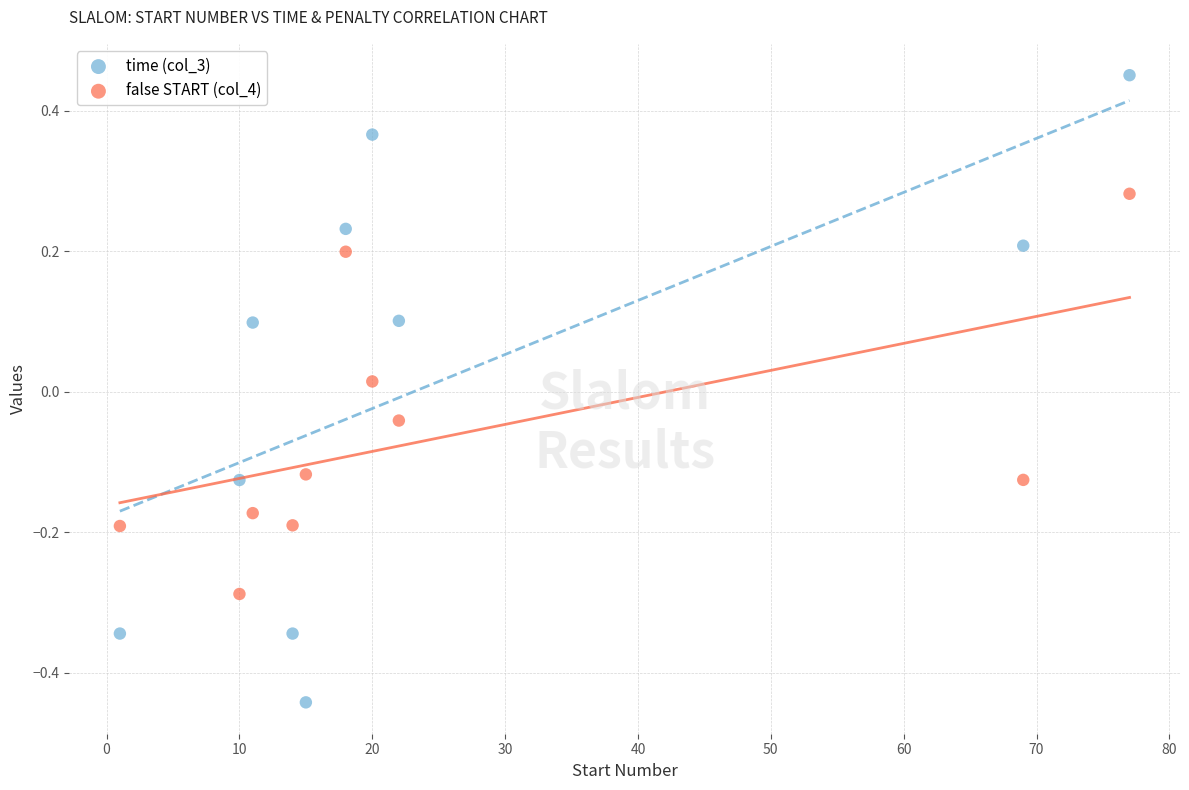

Which series reaches the minimum Y coordinate?

time (col_3)